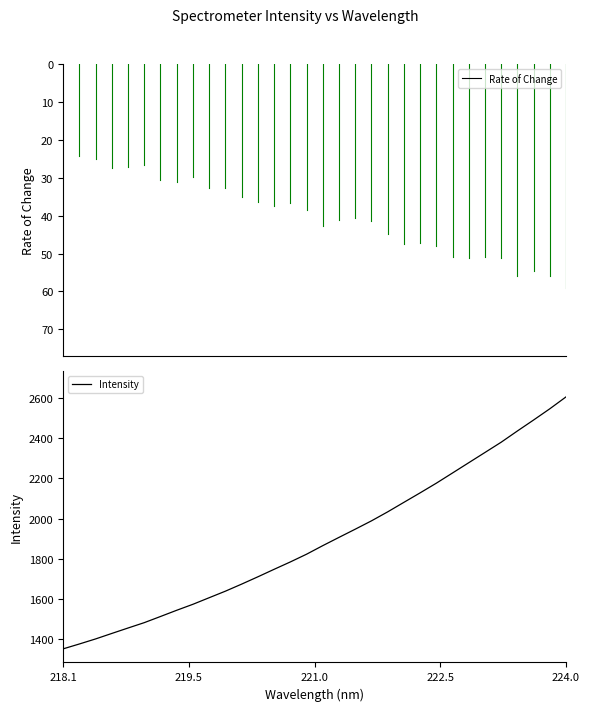

Where does the data first go above 1865?

221.1174